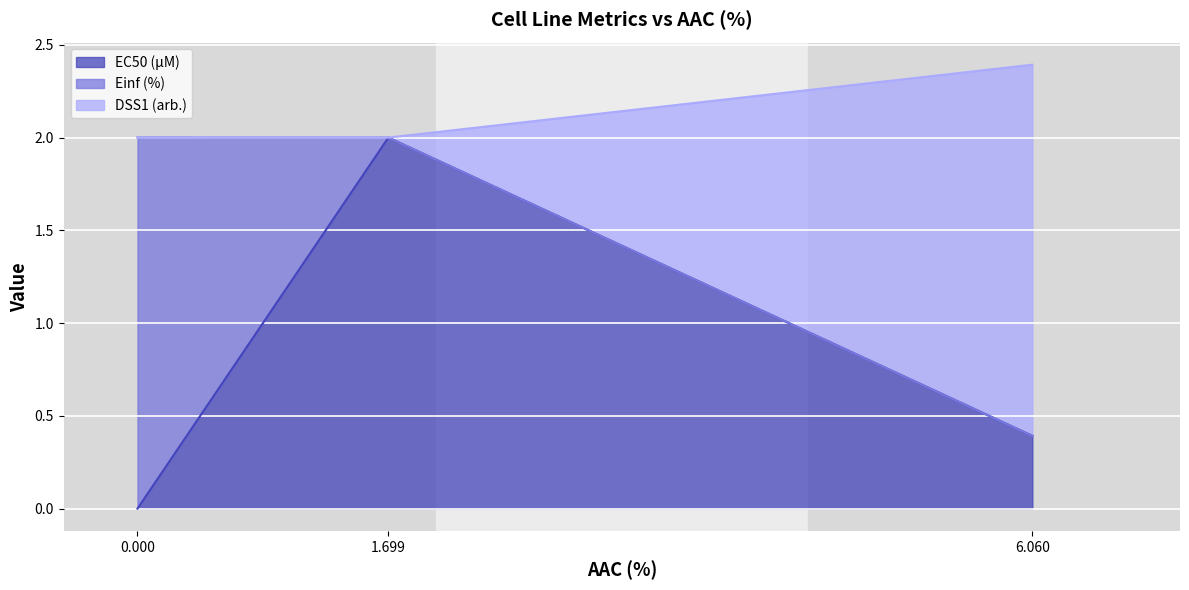

At which category is the sum across all series the highest?

6.060